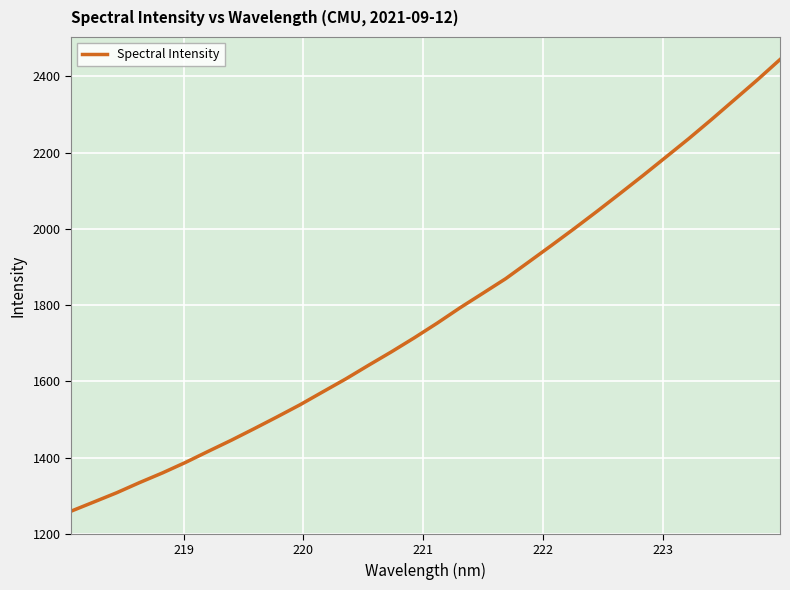

What is the greatest value displayed?

2444.1